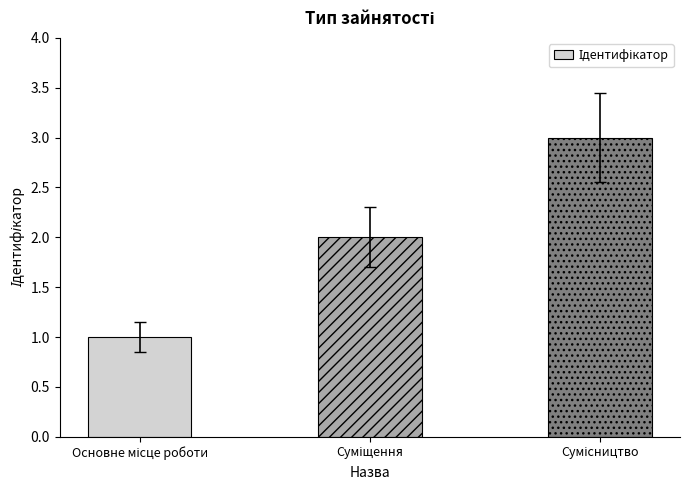

Reading left to right, extract all data points from this chart.

1	2	3